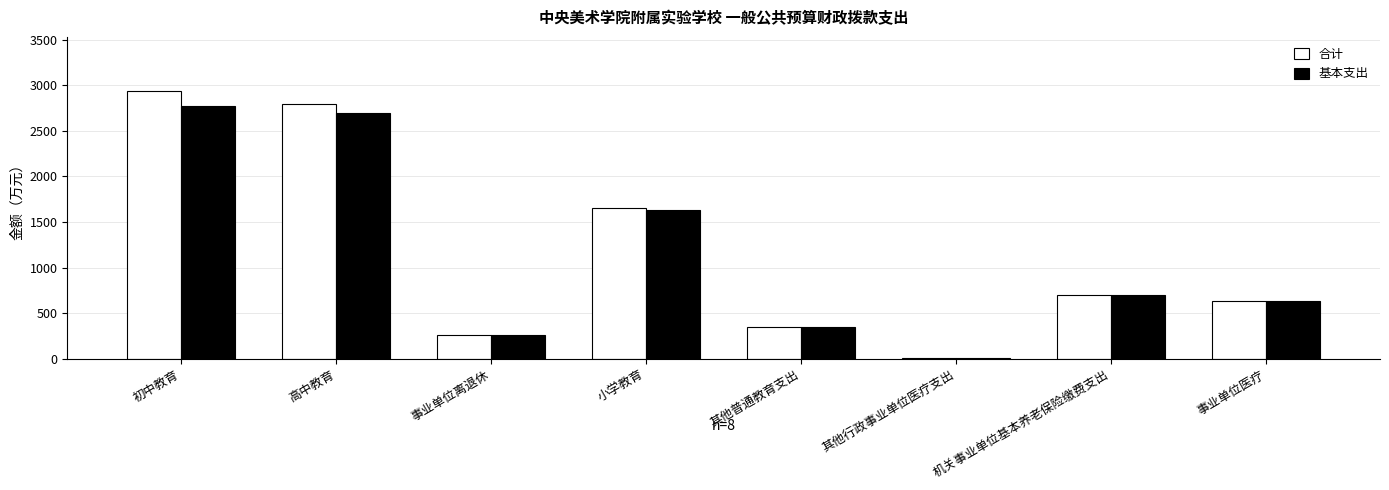

Is it true that 基本支出 equals 630.3 at 事业单位医疗?

True